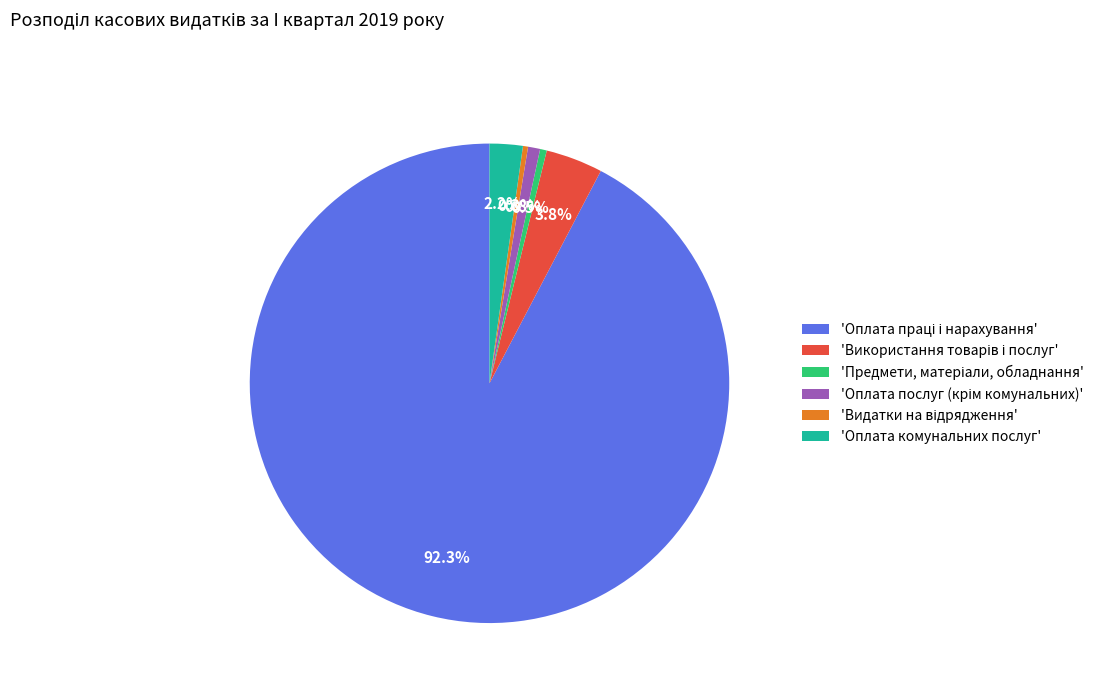

Is there any slice that represents more than half of the pie?

Yes